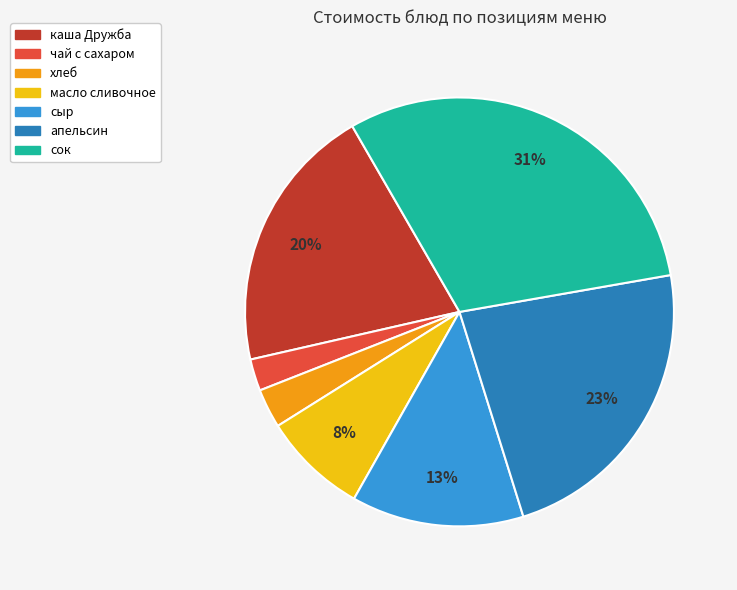

The каша Дружба slice represents 20% of the pie. True or false?

True